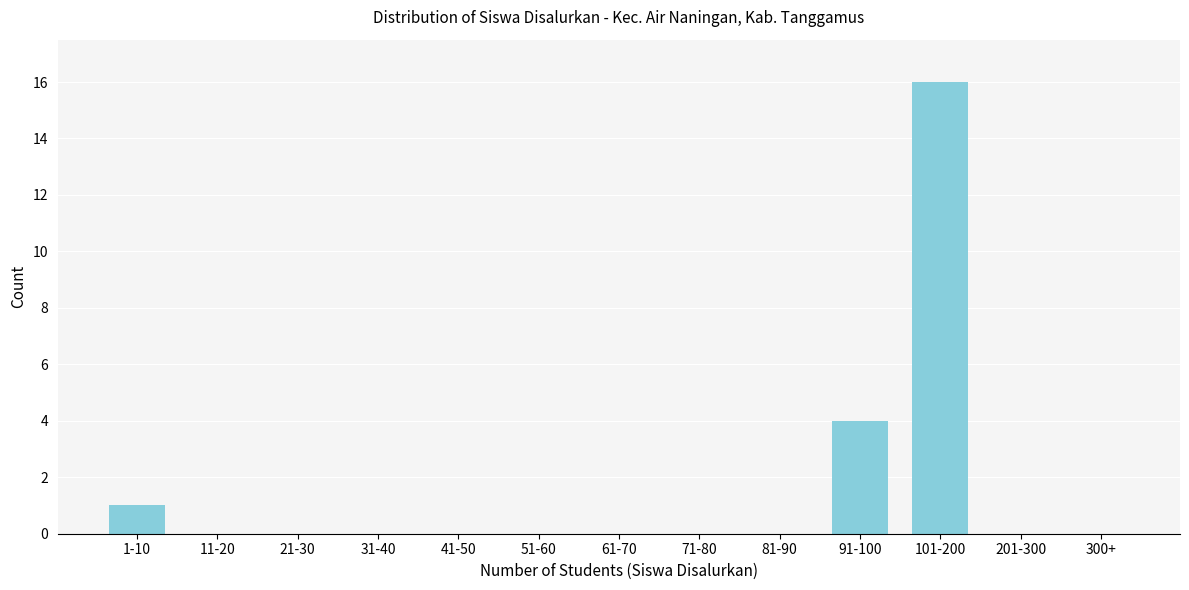

Reading left to right, what are all the values shown in this chart?

1-10=1	11-20=0	21-30=0	31-40=0	41-50=0	51-60=0	61-70=0	71-80=0	81-90=0	91-100=4	101-200=16	201-300=0	300+=0